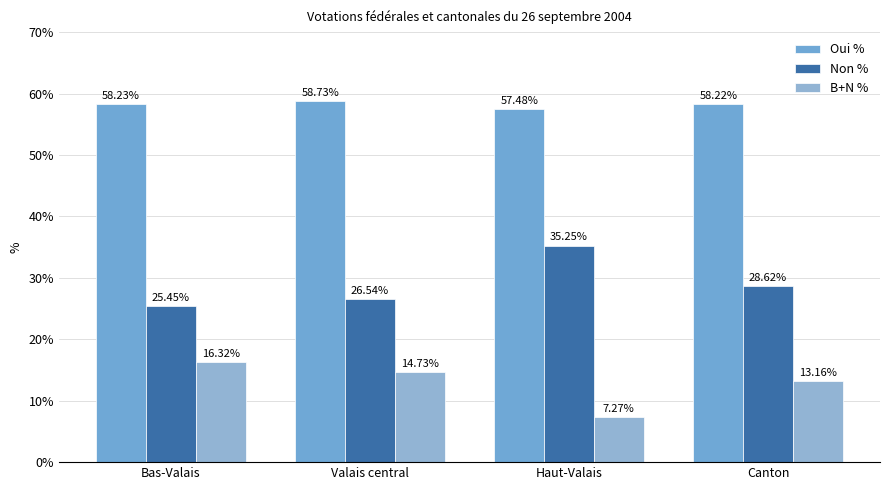

What is the difference between the maximum and second lowest values in the Oui % series?

0.5